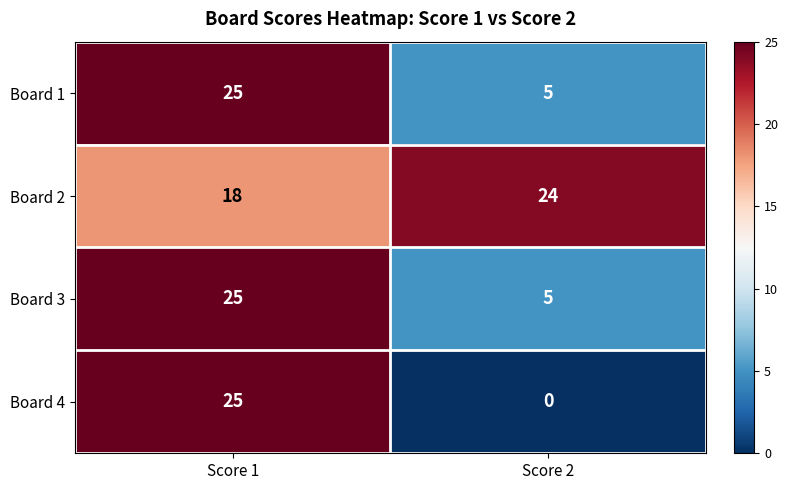

What is the minimum value for Board 2?

18